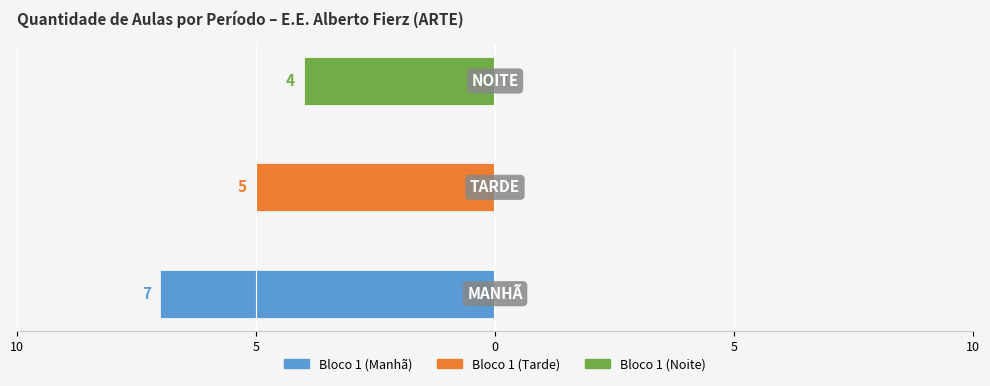

What is the minimum value shown in the chart?

-7.0